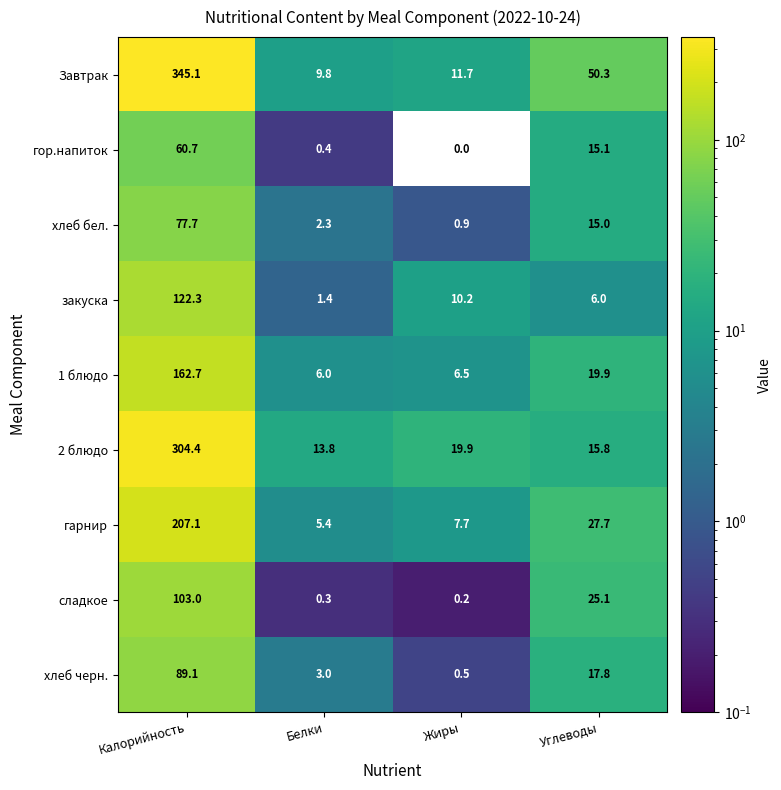

What is the spread (max minus min) of values at Калорийность?

284.4